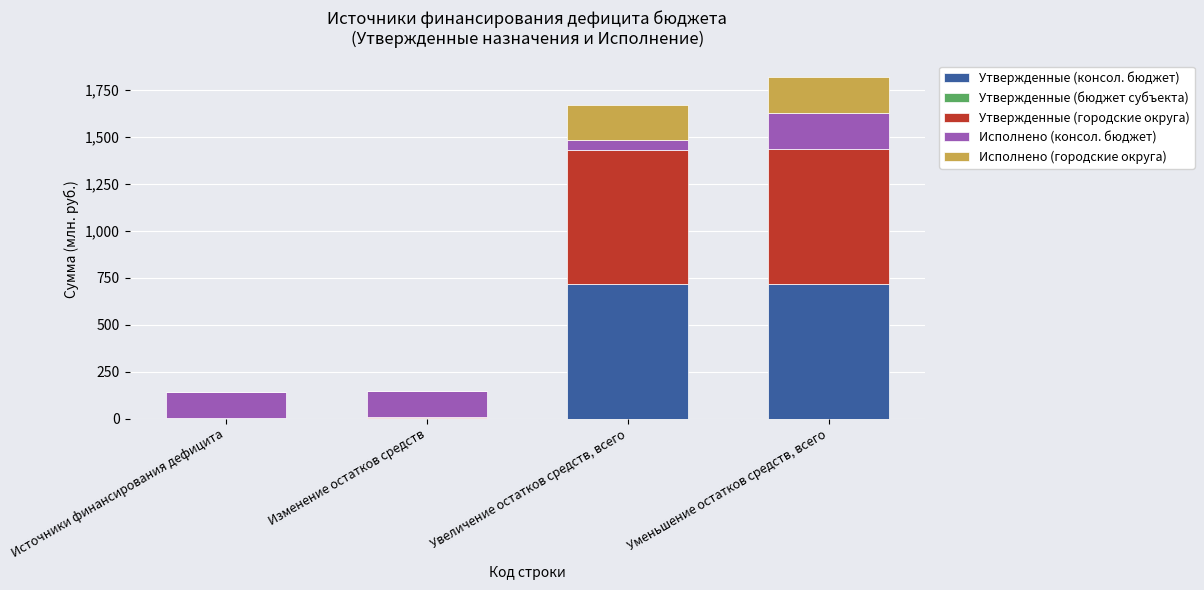

What is the highest value of the Утвержденные (консол. бюджет) series?

718.6